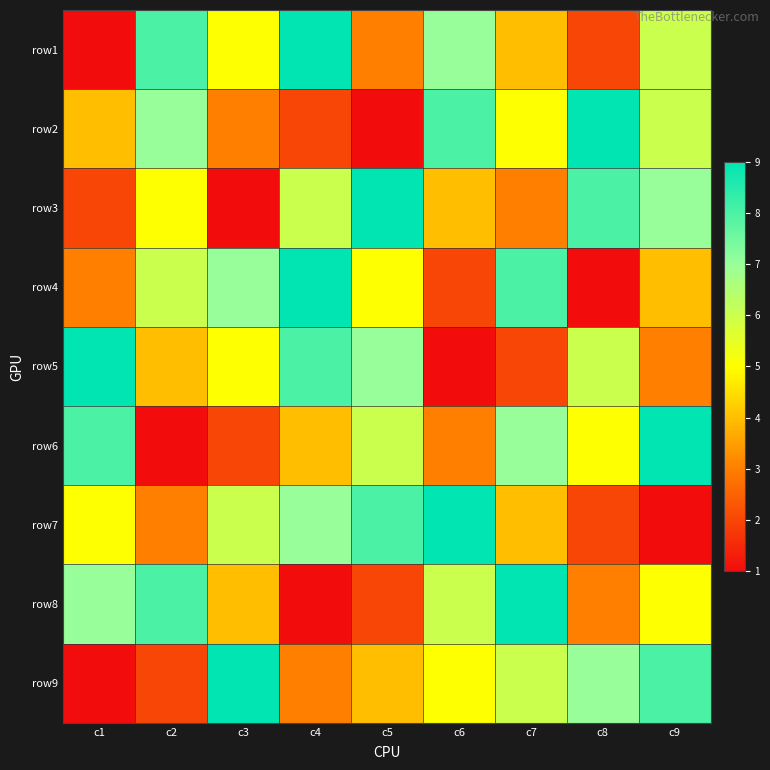

Reading left to right, list all the values displayed in this chart.

row1: c1=1	c2=8	c3=5	c4=9	c5=3	c6=7	c7=4	c8=2	c9=6
row2: c1=4	c2=7	c3=3	c4=2	c5=1	c6=8	c7=5	c8=9	c9=6
row3: c1=2	c2=5	c3=1	c4=6	c5=9	c6=4	c7=3	c8=8	c9=7
row4: c1=3	c2=6	c3=7	c4=9	c5=5	c6=2	c7=8	c8=1	c9=4
row5: c1=9	c2=4	c3=5	c4=8	c5=7	c6=1	c7=2	c8=6	c9=3
row6: c1=8	c2=1	c3=2	c4=4	c5=6	c6=3	c7=7	c8=5	c9=9
row7: c1=5	c2=3	c3=6	c4=7	c5=8	c6=9	c7=4	c8=2	c9=1
row8: c1=7	c2=8	c3=4	c4=1	c5=2	c6=6	c7=9	c8=3	c9=5
row9: c1=1	c2=2	c3=9	c4=3	c5=4	c6=5	c7=6	c8=7	c9=8